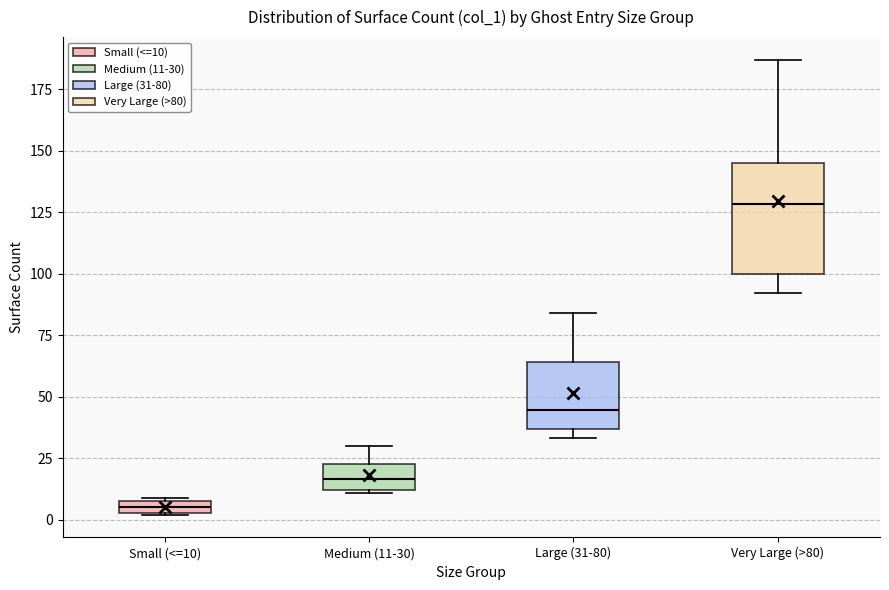

Which box is the tallest, from its lower edge to its upper edge?

Very Large (>80)